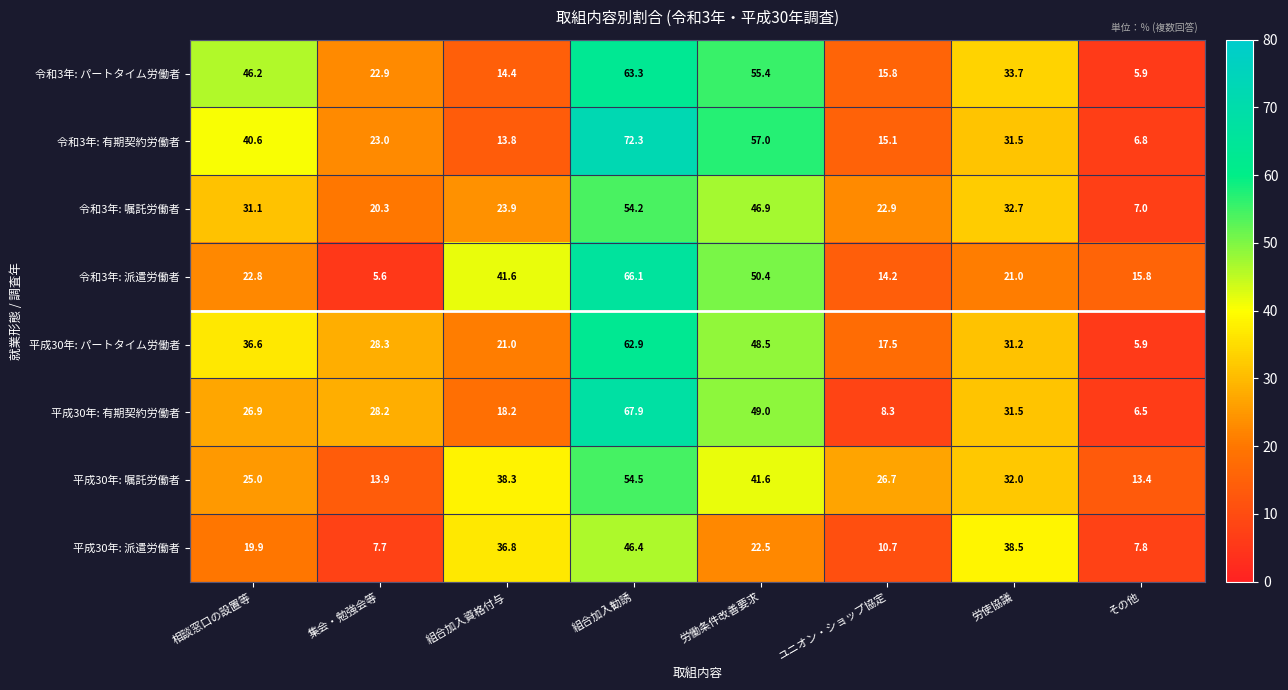

Rank the series by their maximum value, from lowest to highest.

平成30年: 派遣労働者, 令和3年: 嘱託労働者, 平成30年: 嘱託労働者, 平成30年: パートタイム労働者, 令和3年: パートタイム労働者, 令和3年: 派遣労働者, 平成30年: 有期契約労働者, 令和3年: 有期契約労働者